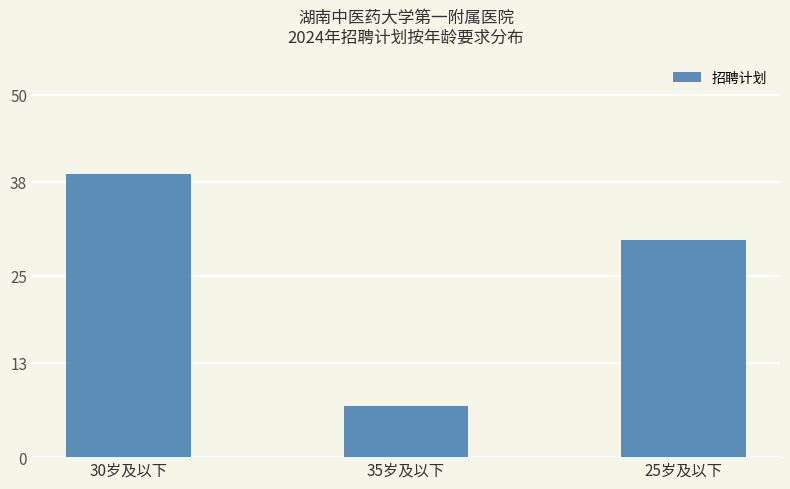

What is the label of the 3rd bar from the right?

30岁及以下